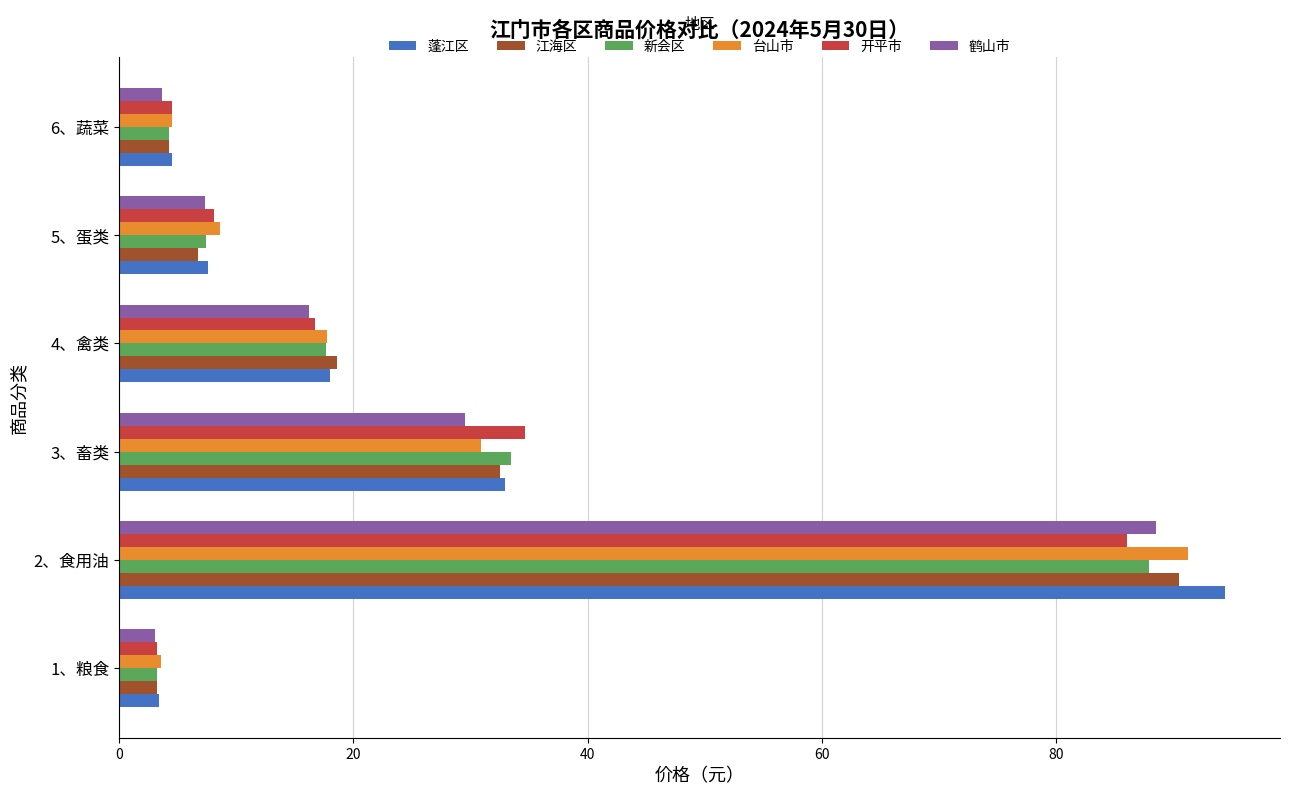

Which series has the largest range (max minus min)?

蓬江区